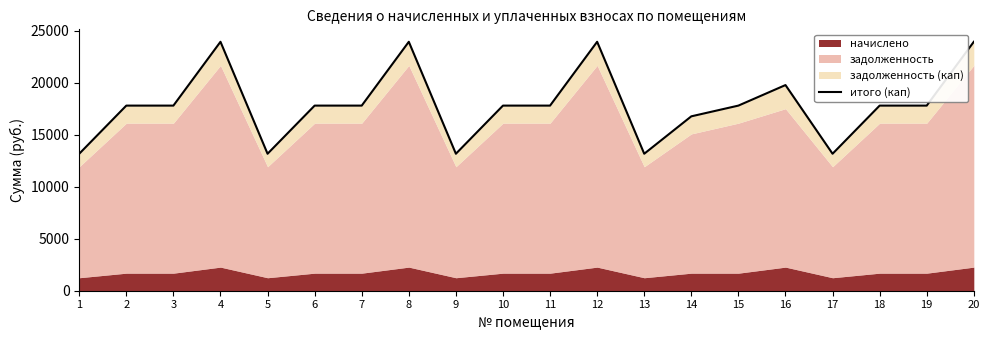

At which category does the chart reach its peak across all series?

4